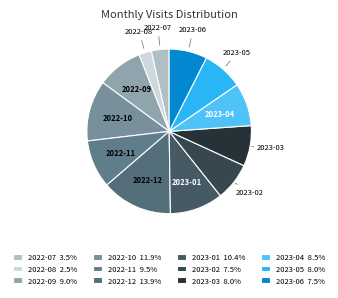

How many segments does this pie chart have?

12